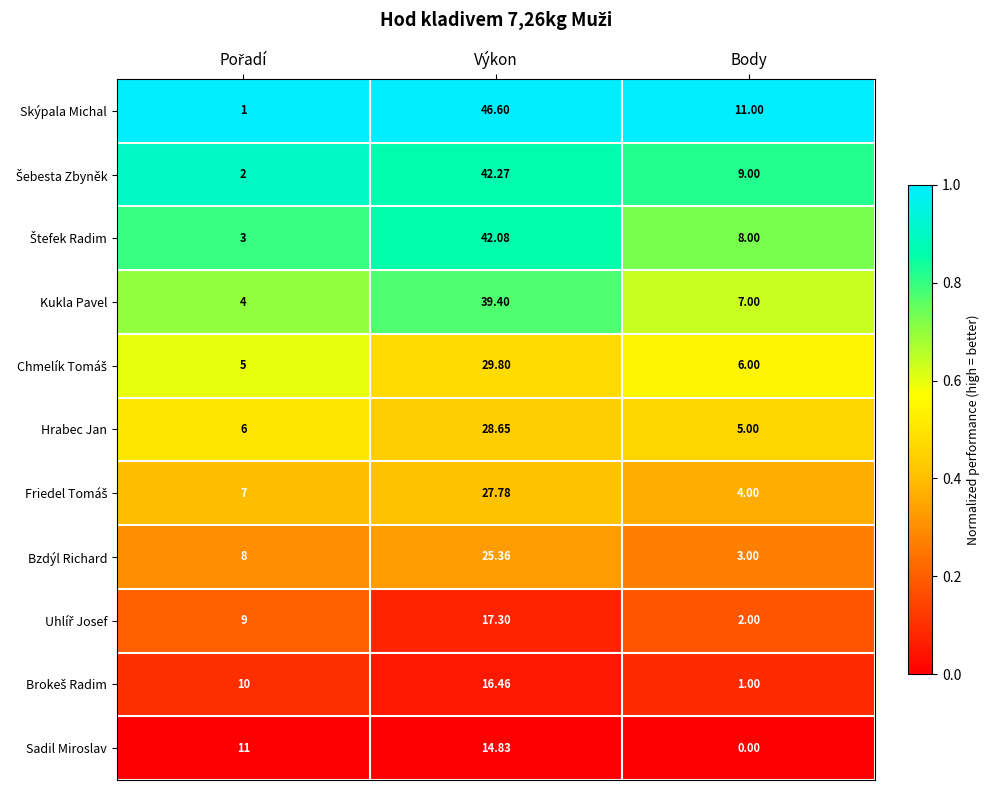

Which series has the largest total across all categories?

Skýpala Michal